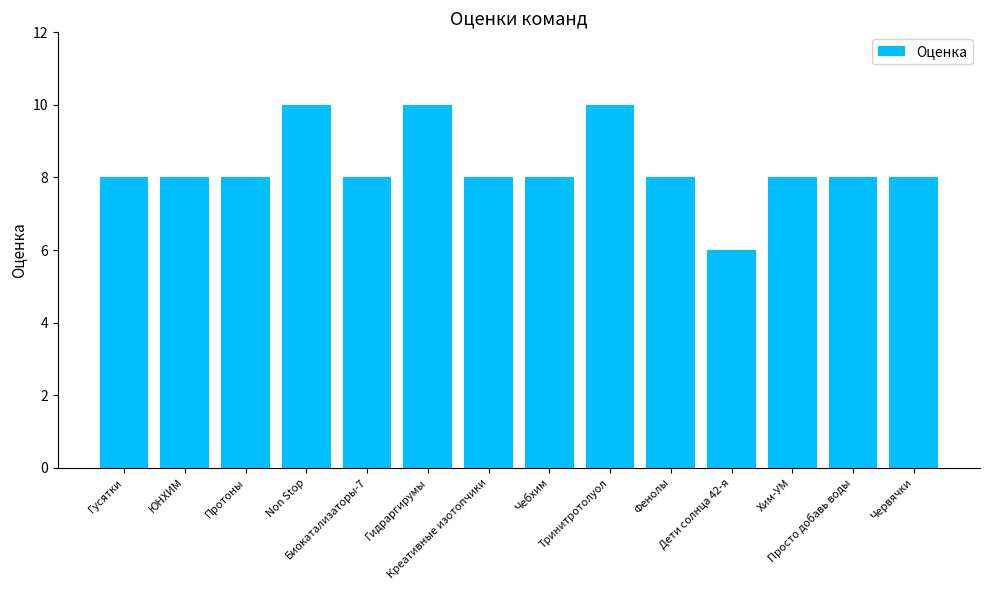

What is the value of the 10th bar from the left?

8